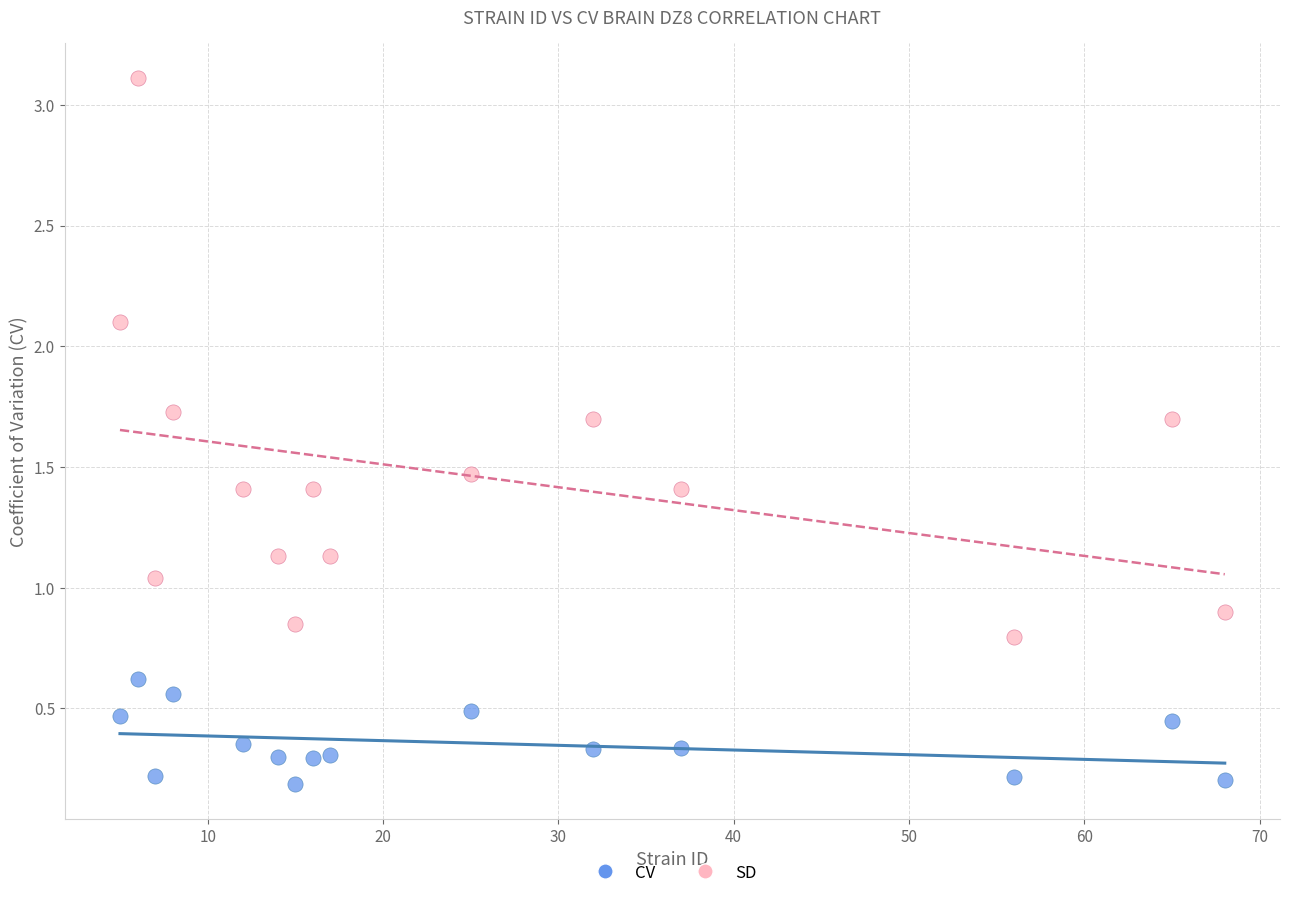

Which series contains the lowest Y value?

CV